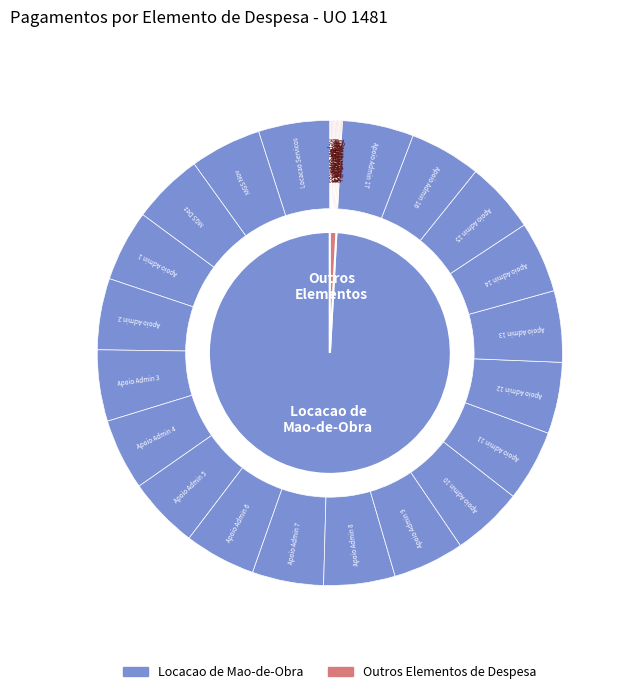

What is the majority slice?

LOCACAO DE MAO-DE-OBRA